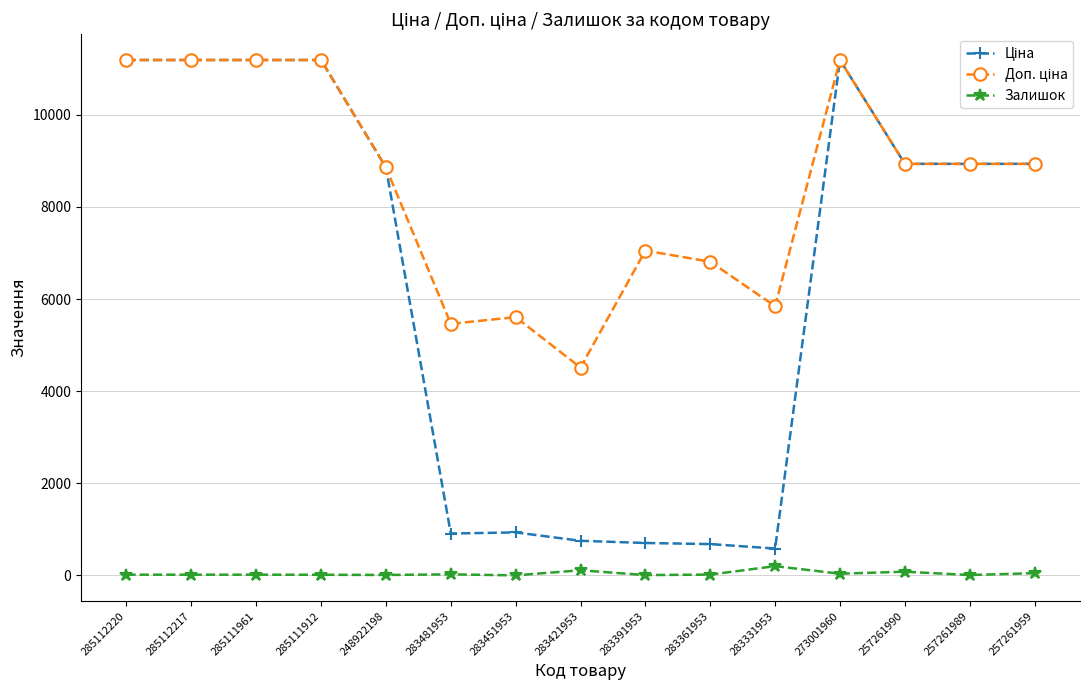

At how many categories does at least one series exceed 9088?

5